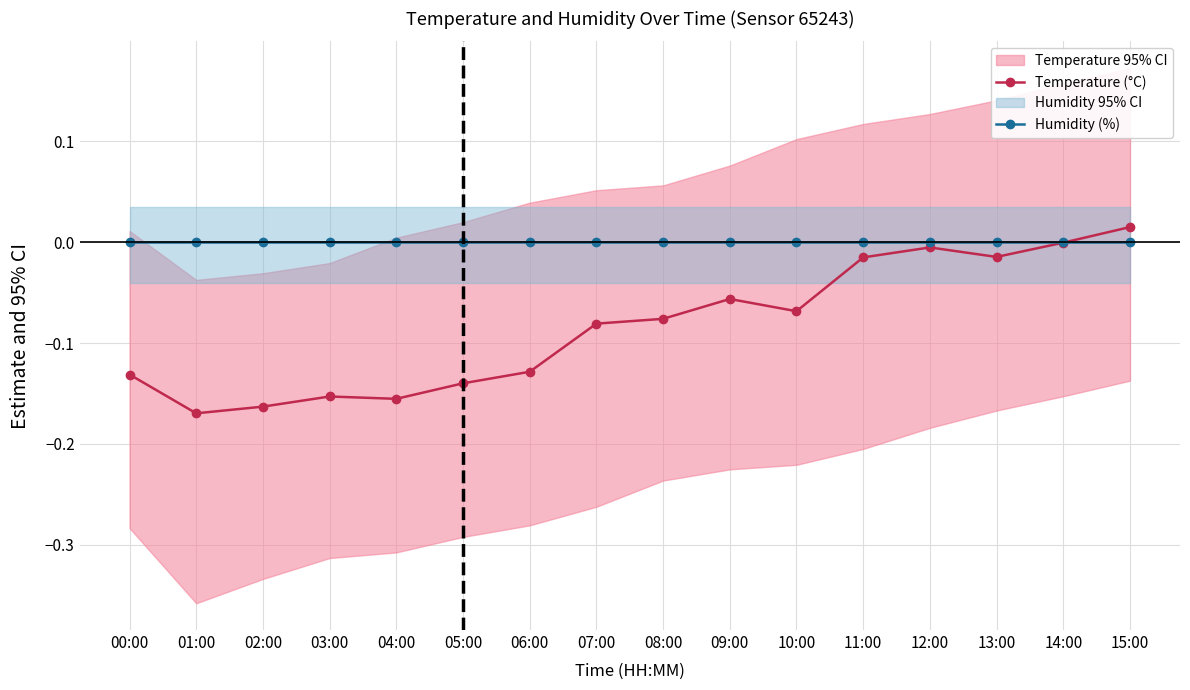

What is the smallest value displayed?

-0.2